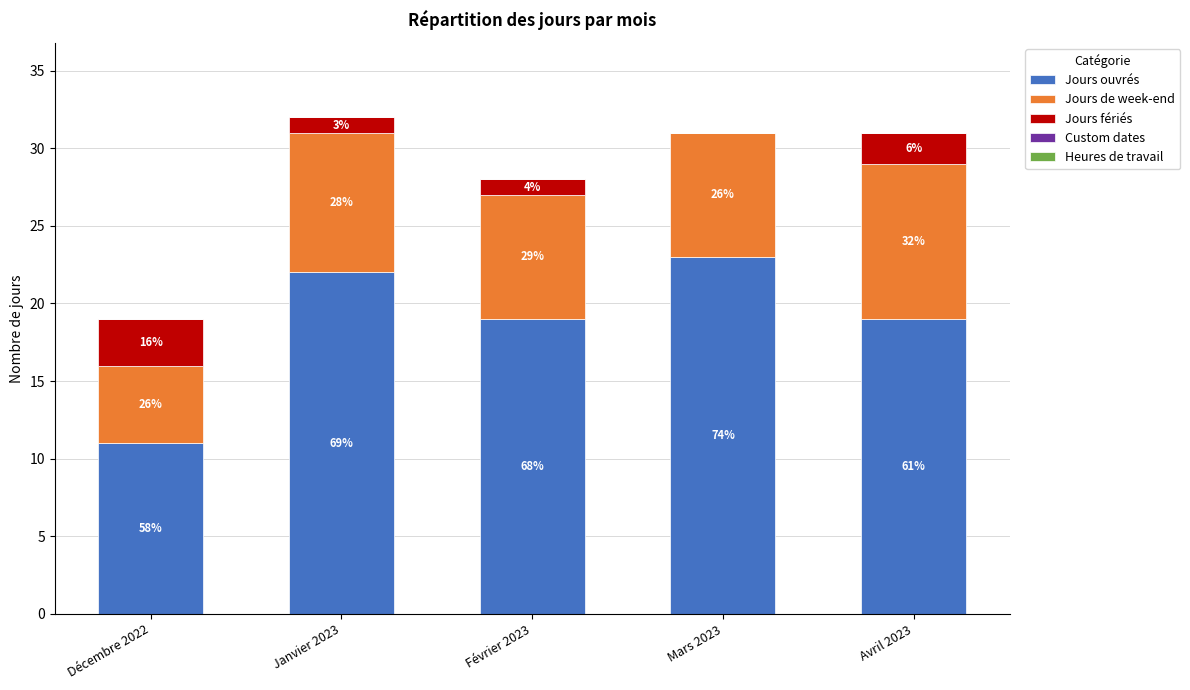

What is the approximate value of Jours ouvrés at Avril 2023?

19